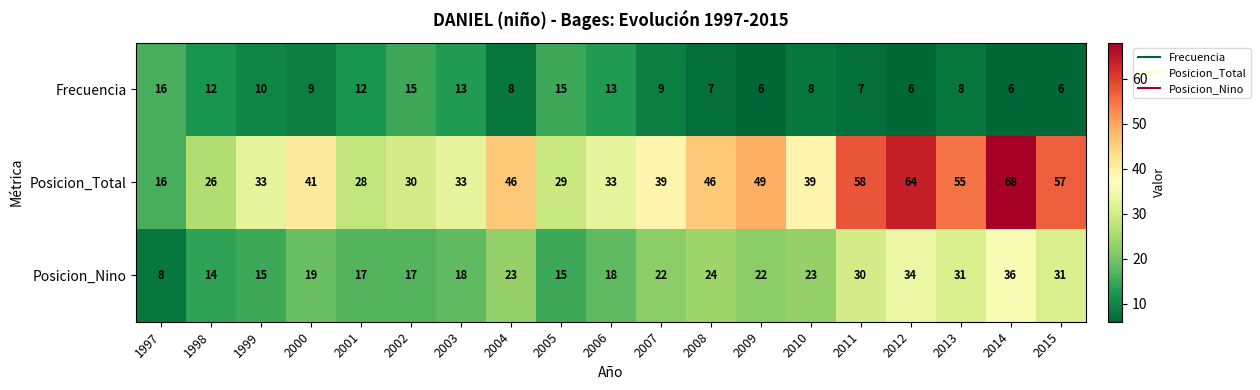

Which series has the widest spread of values?

Posicion_Total